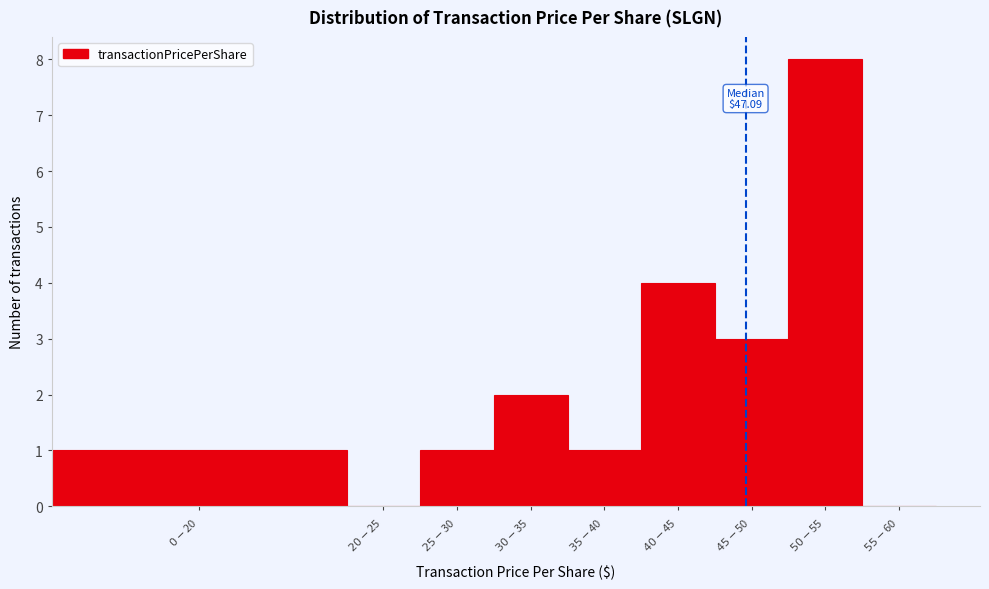

What is the greatest value displayed?

8